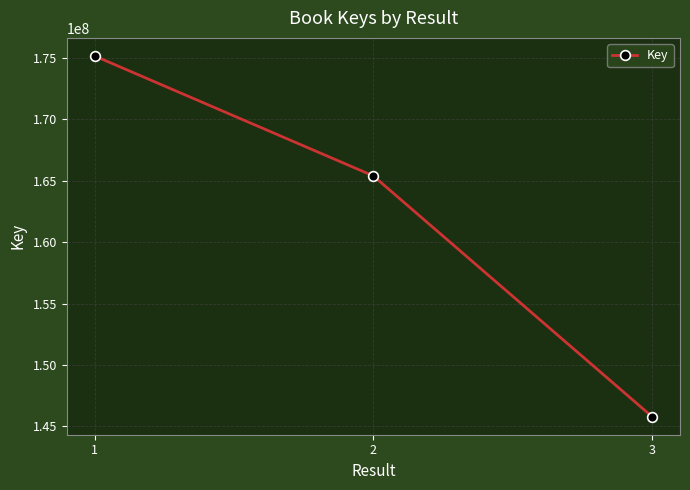

What is the minimum value shown in the chart?

145793564